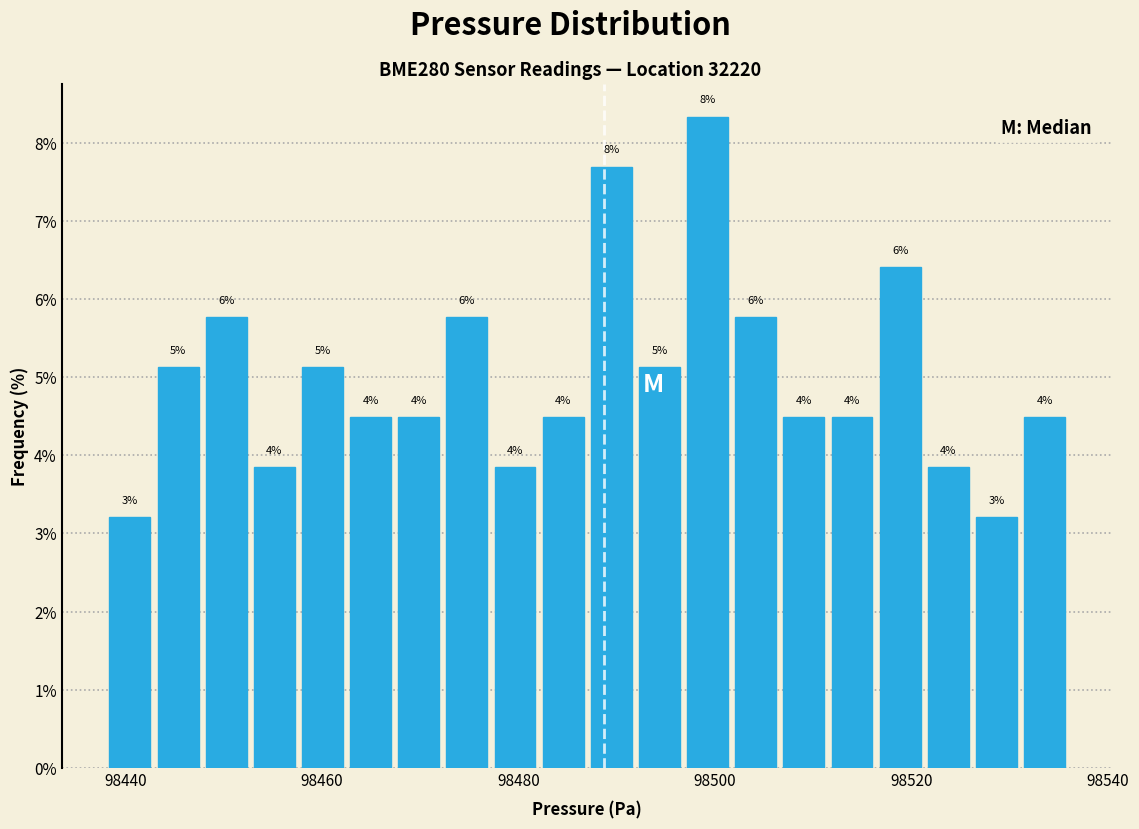

Around what value on the x-axis is the tallest bar? Give the approximate position of its centre, as read against the axis.

98500